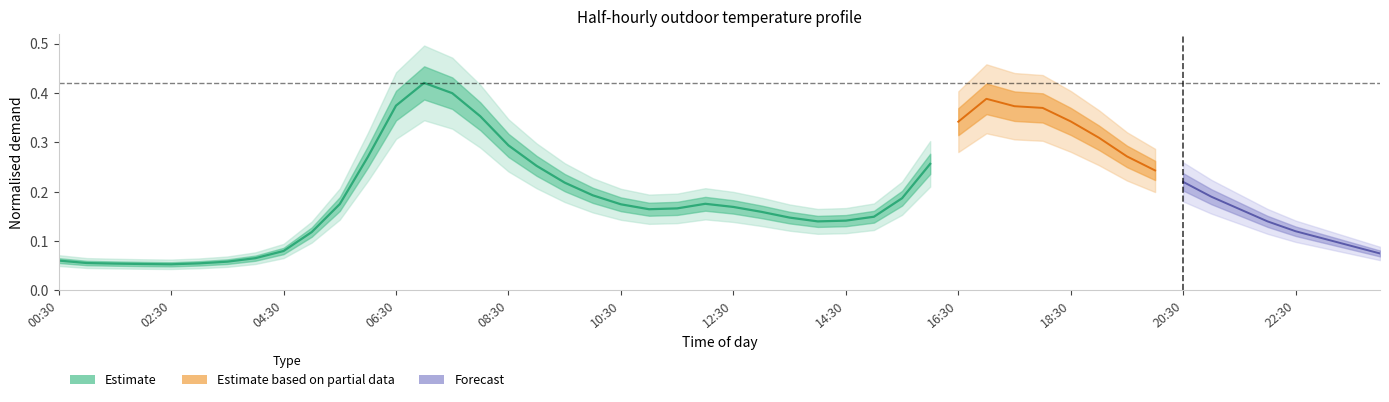

How many data points does each series have?

32